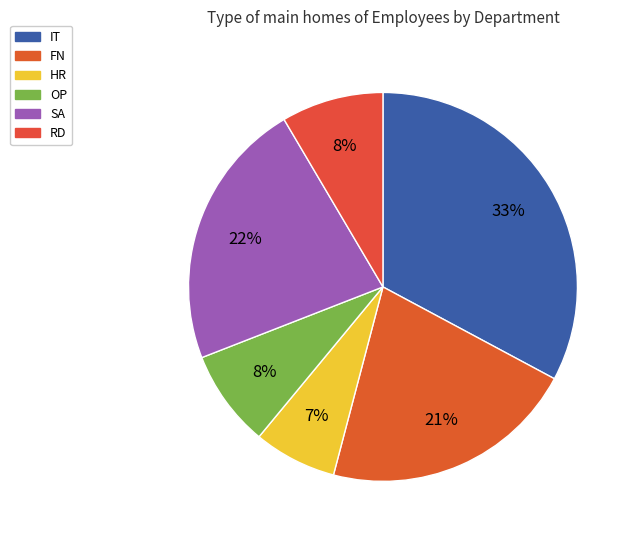

How many segments does this pie chart have?

6